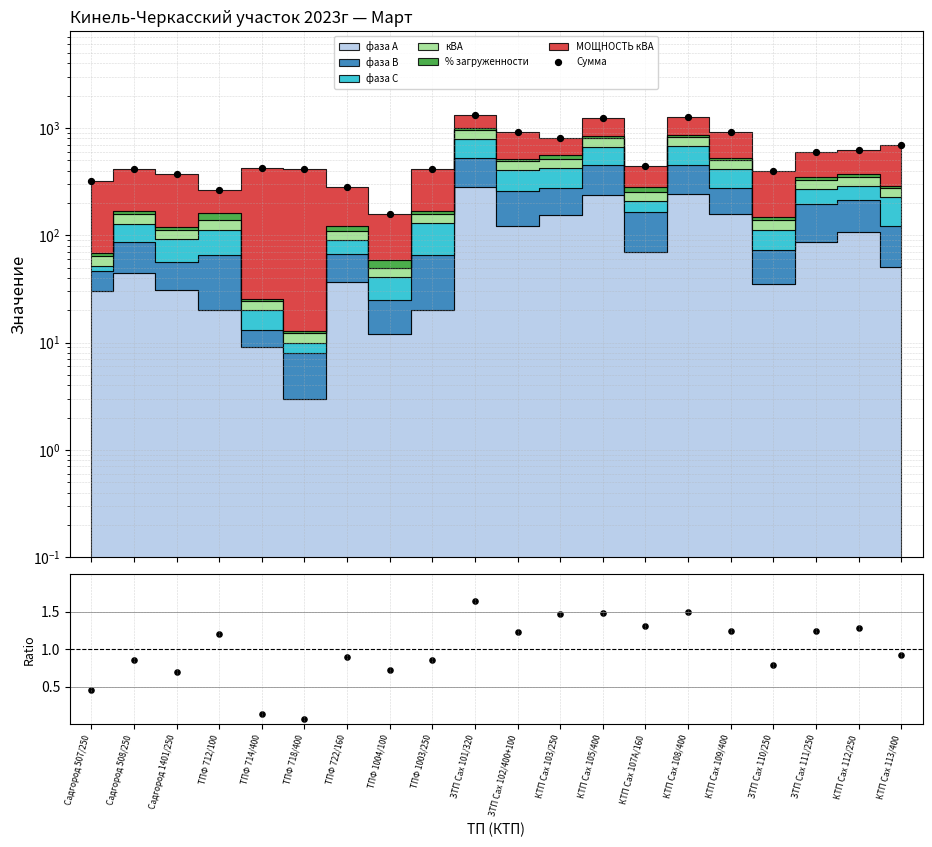

Which series contains the lowest Y value?

Ratio